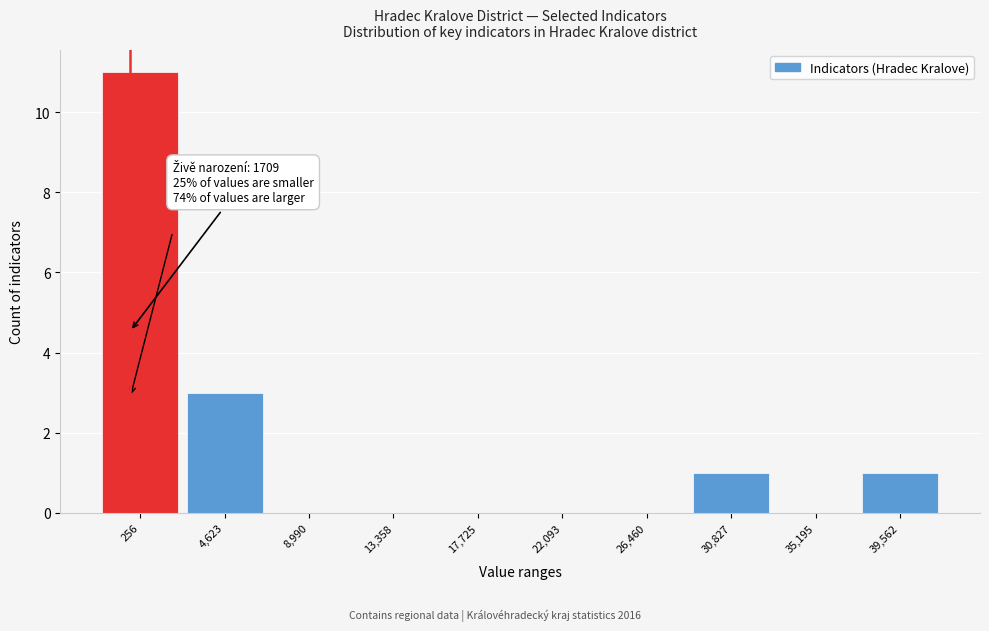

Reading left to right, what are all the values shown in this chart?

256=11	4,623=3	8,990=0	13,358=0	17,725=0	22,093=0	26,460=0	30,827=1	35,195=0	39,562=1